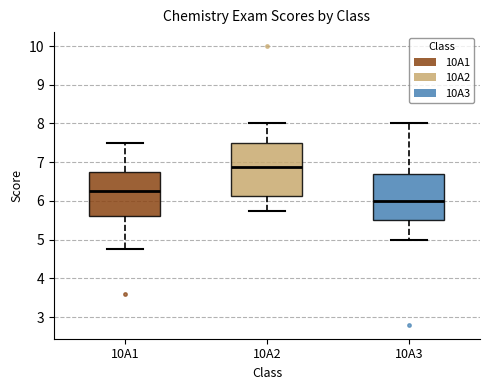

Which box has the lowest median line?

10A3